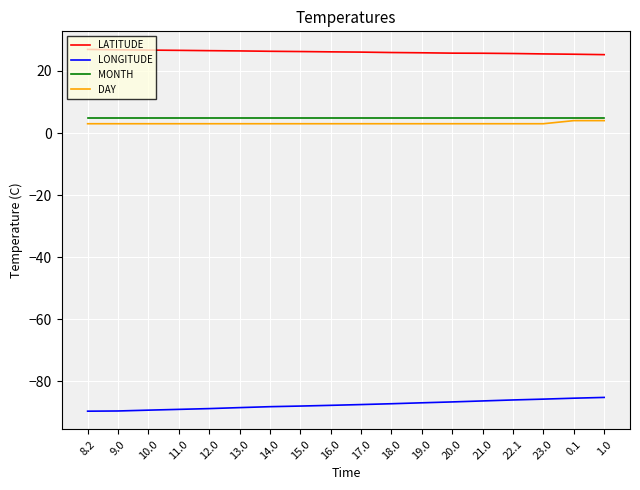

True or false: LATITUDE and LONGITUDE intersect in this chart.

False